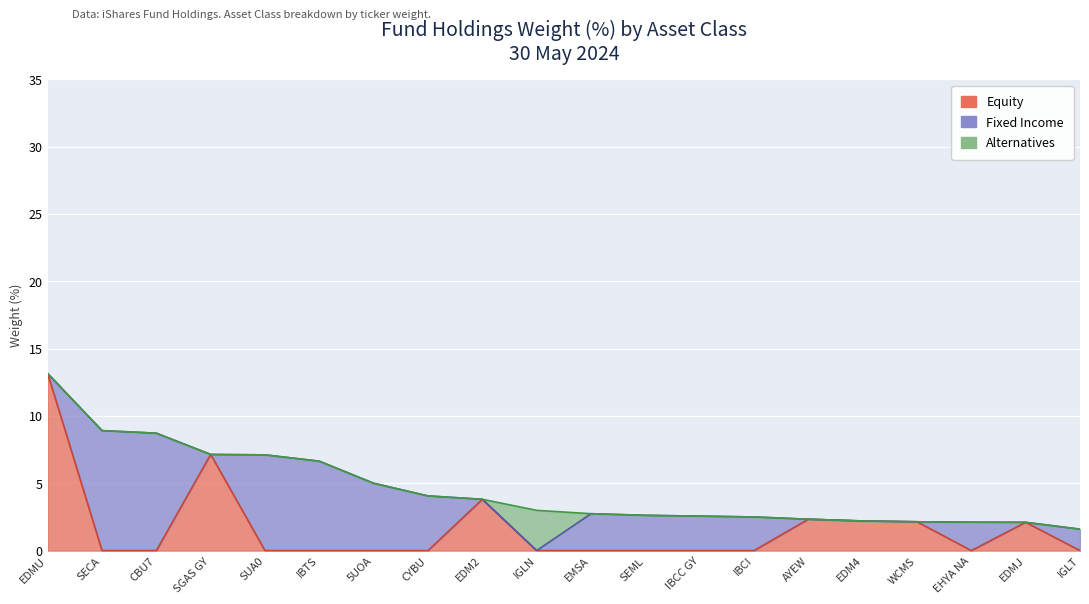

Reading right to left, list all the values displayed in this chart.

Equity: IGLT=0.0	EDMJ=2.1	EHYA NA=0.0	WCMS=2.1	EDM4=2.2	AYEW=2.3	IBCI=0.0	IBCC GY=0.0	SEML=0.0	EMSA=0.0	IGLN=0.0	EDM2=3.8	CYBU=0.0	5UOA=0.0	IBTS=0.0	SUA0=0.0	SGAS GY=7.1	CBU7=0.0	SECA=0.0	EDMU=13.2
Fixed Income: IGLT=1.6	EDMJ=0.0	EHYA NA=2.1	WCMS=0.0	EDM4=0.0	AYEW=0.0	IBCI=2.5	IBCC GY=2.6	SEML=2.6	EMSA=2.7	IGLN=0.0	EDM2=0.0	CYBU=4.1	5UOA=5.0	IBTS=6.6	SUA0=7.1	SGAS GY=0.0	CBU7=8.7	SECA=8.9	EDMU=0.0
Alternatives: IGLT=0.0	EDMJ=0.0	EHYA NA=0.0	WCMS=0.0	EDM4=0.0	AYEW=0.0	IBCI=0.0	IBCC GY=0.0	SEML=0.0	EMSA=0.0	IGLN=3.0	EDM2=0.0	CYBU=0.0	5UOA=0.0	IBTS=0.0	SUA0=0.0	SGAS GY=0.0	CBU7=0.0	SECA=0.0	EDMU=0.0